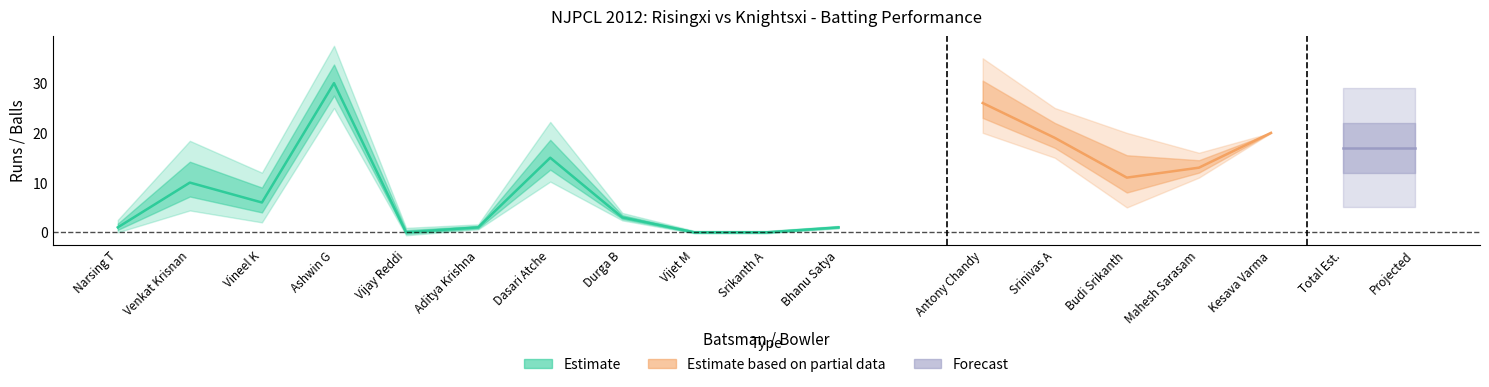

At how many categories does at least one series exceed 19?

2